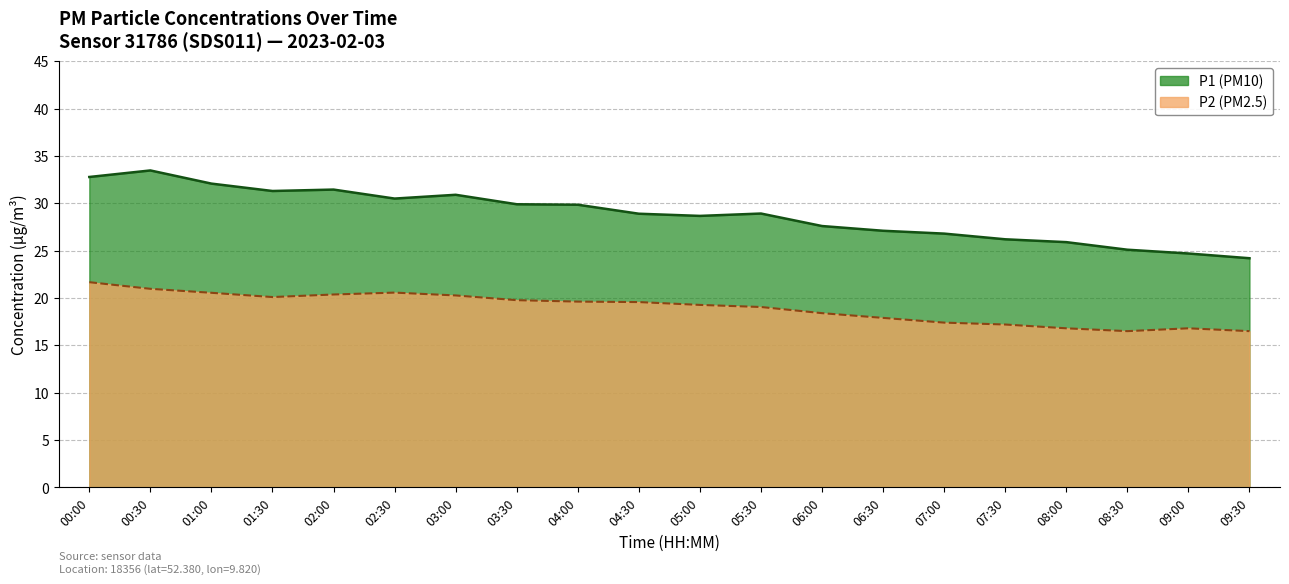

True or false: P2 line and P1 line intersect in this chart.

False